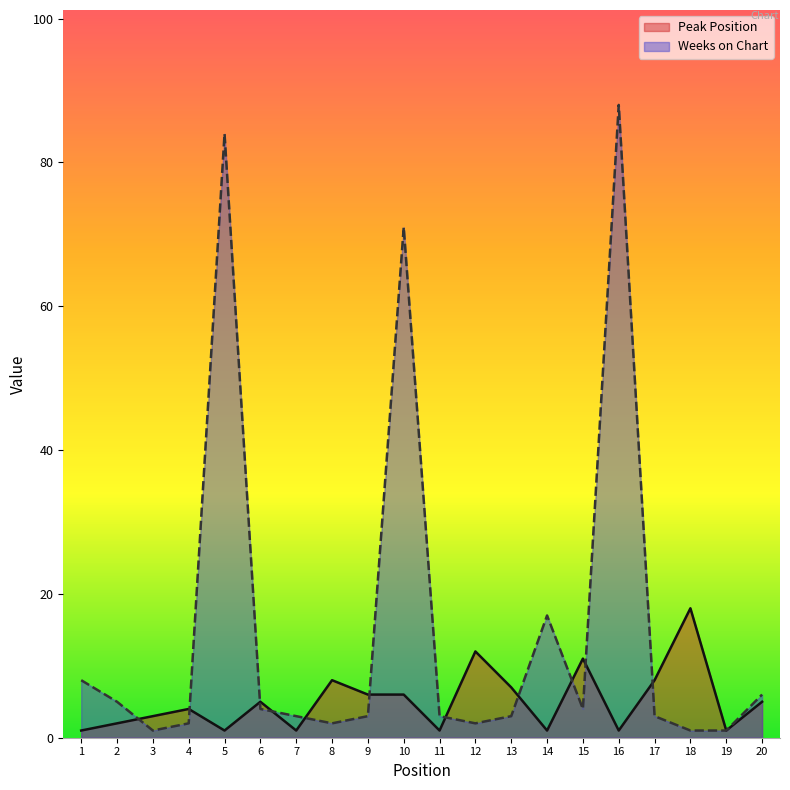

What is the difference between the Peak Position values at 10 and 3?

3